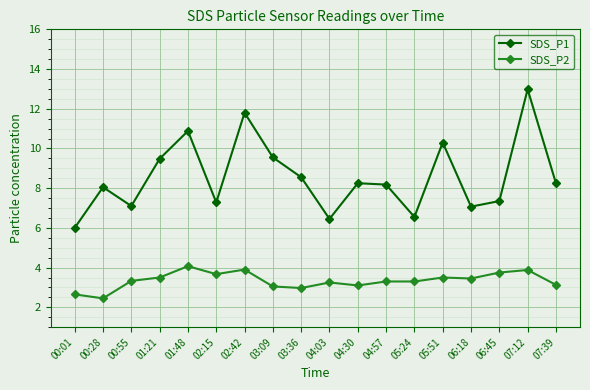

What is the sum of the SDS_P1 values at 02:15 and 06:18?

14.4